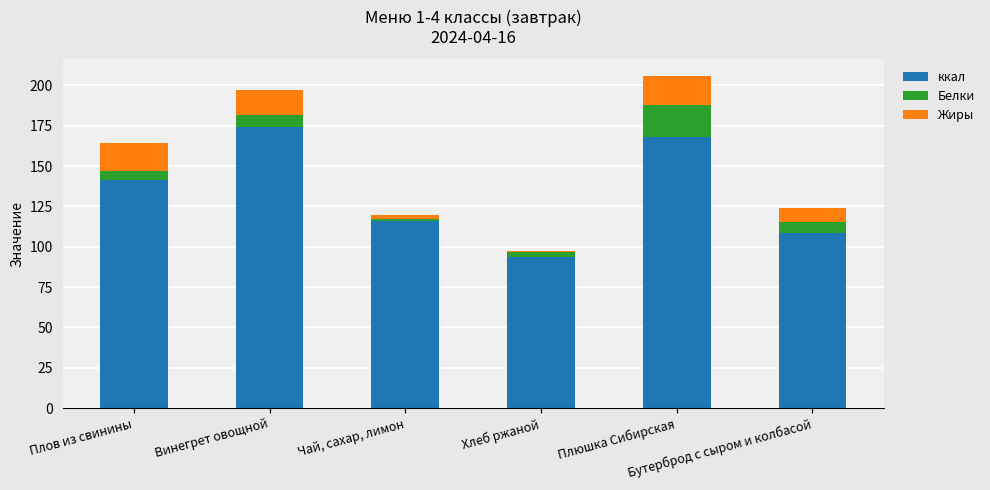

What is the sum of all ккал values?

802.0